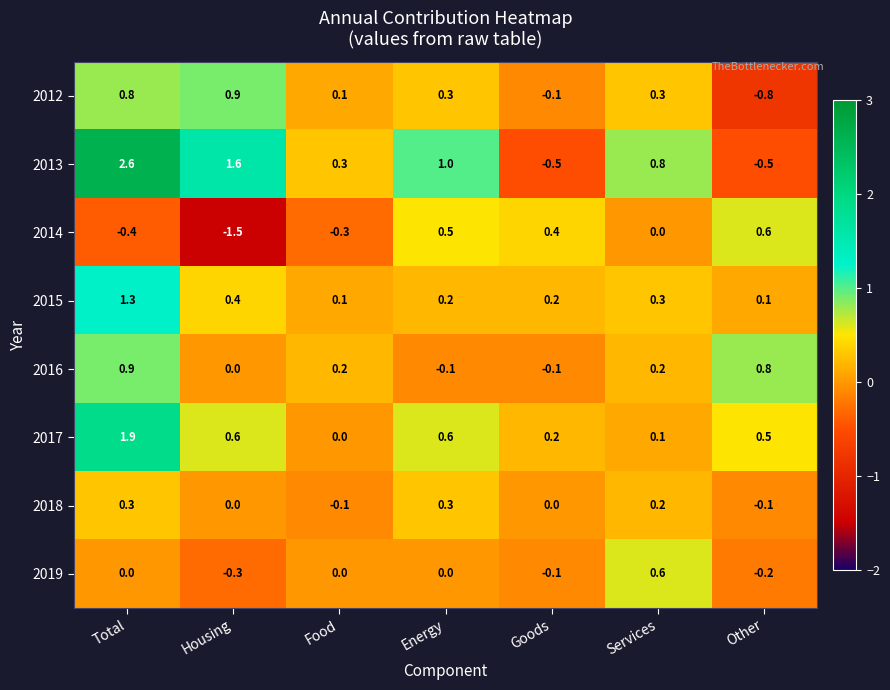

What is the difference between the highest and lowest values at Energy?

1.1